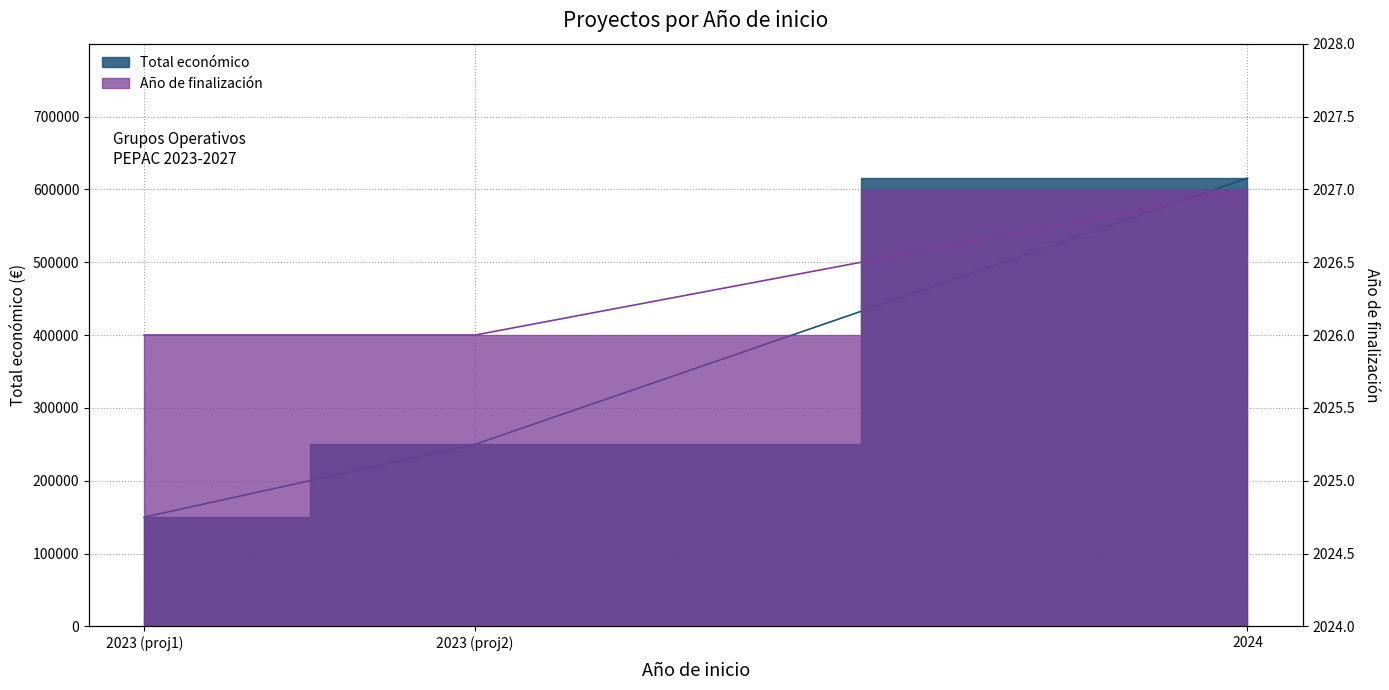

What is the sum of the Año de finalización values at 2023 (proj2) and 2024?

4053